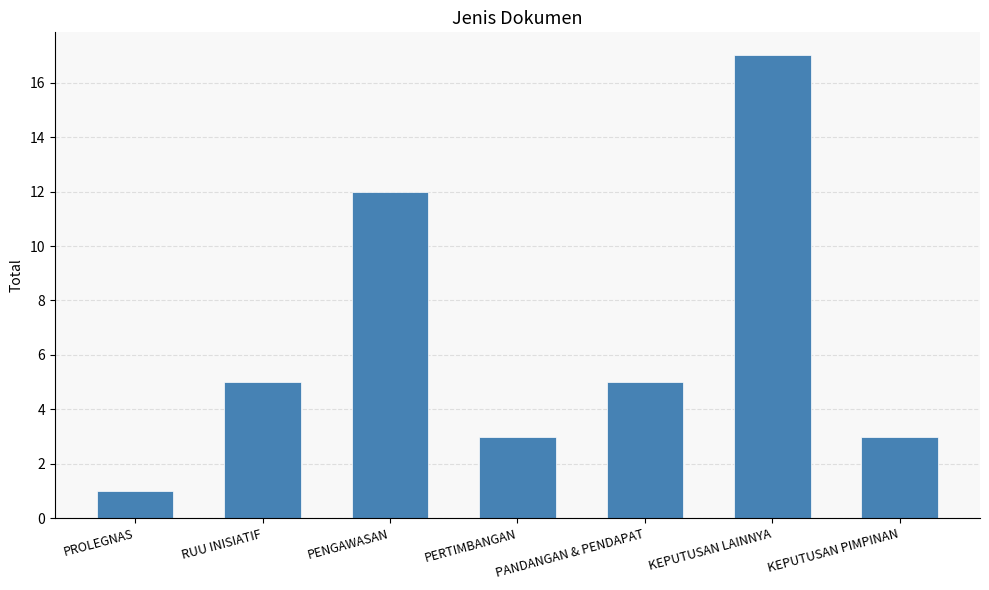

What is the greatest value displayed?

17